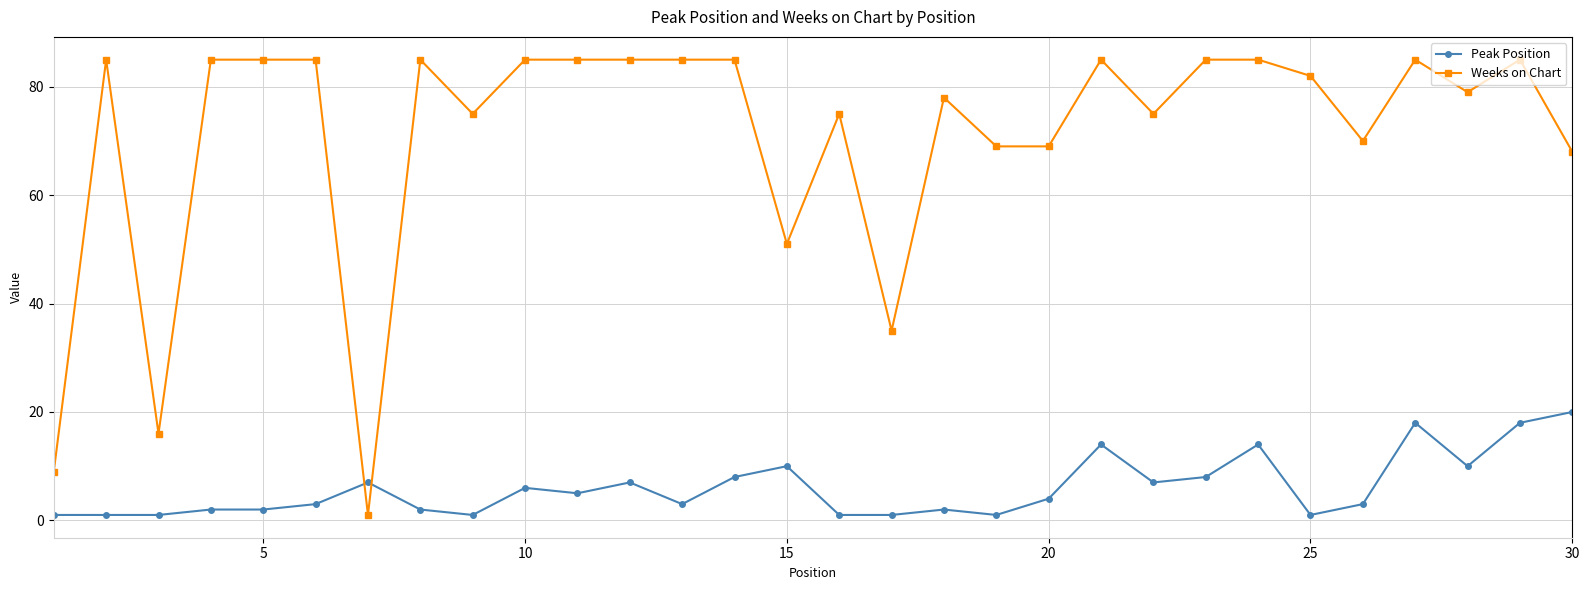

Rank the series by their average value, from highest to lowest.

Weeks on Chart, Peak Position